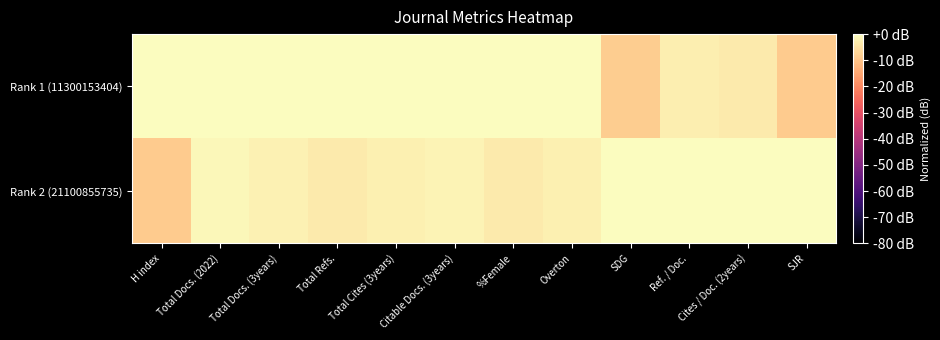

At how many categories does at least one series exceed -3?

12